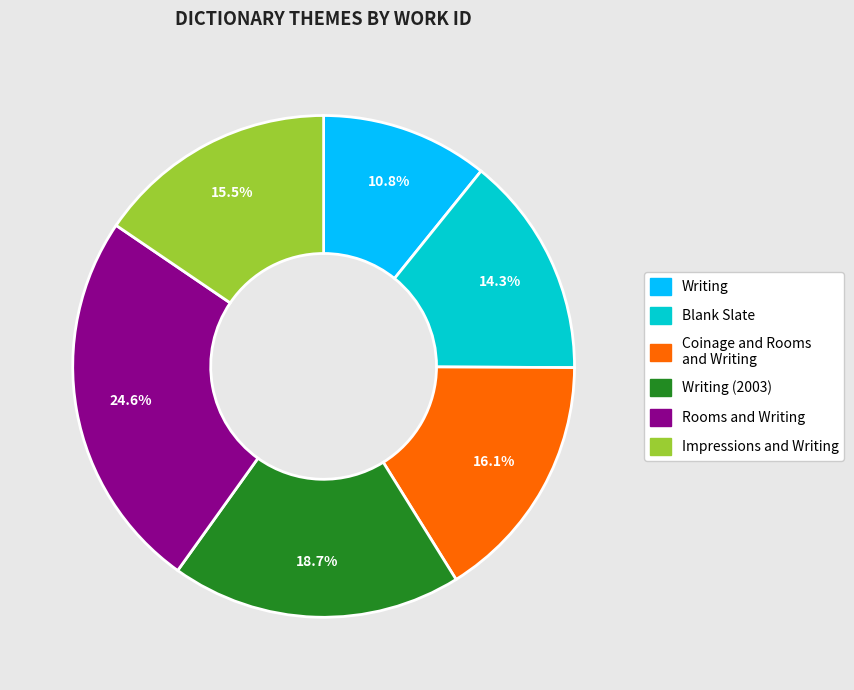

Does any single category account for the majority?

No